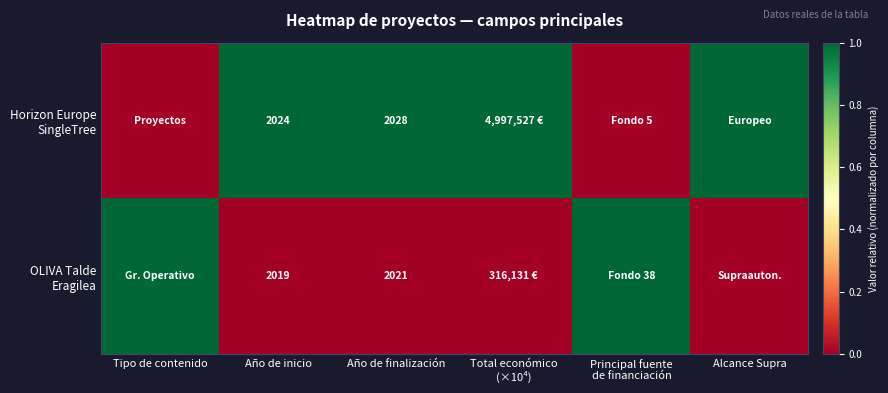

How many categories are shown in the chart?

6